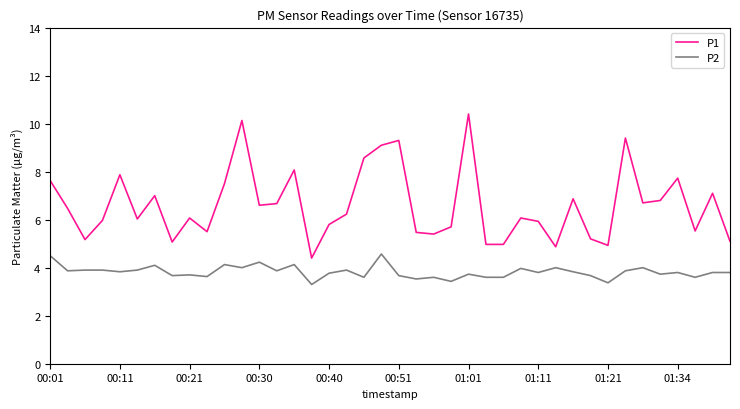

What is the minimum value shown in the chart?

3.3